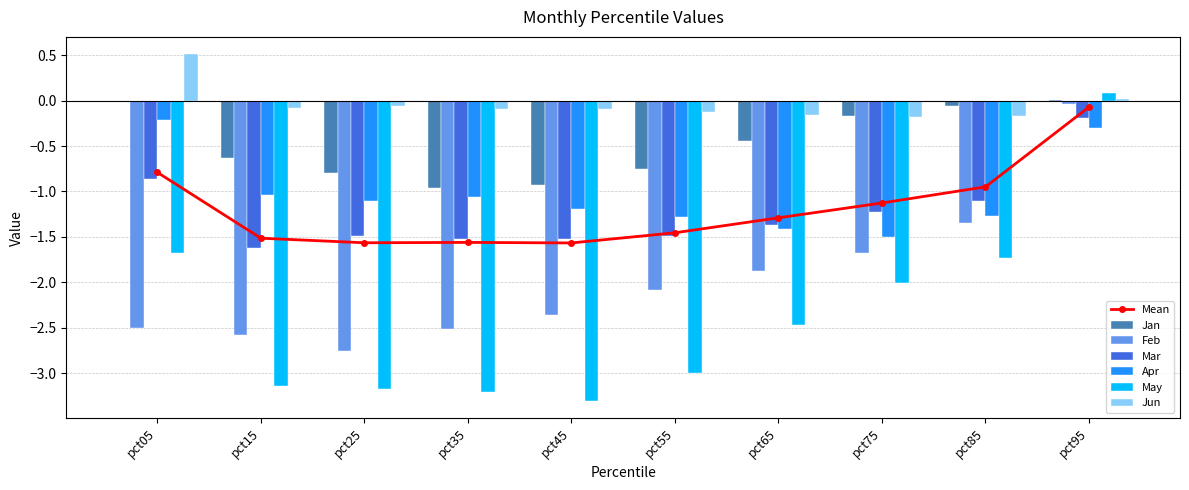

The value of May at pct95 is 0.1. True or false?

True